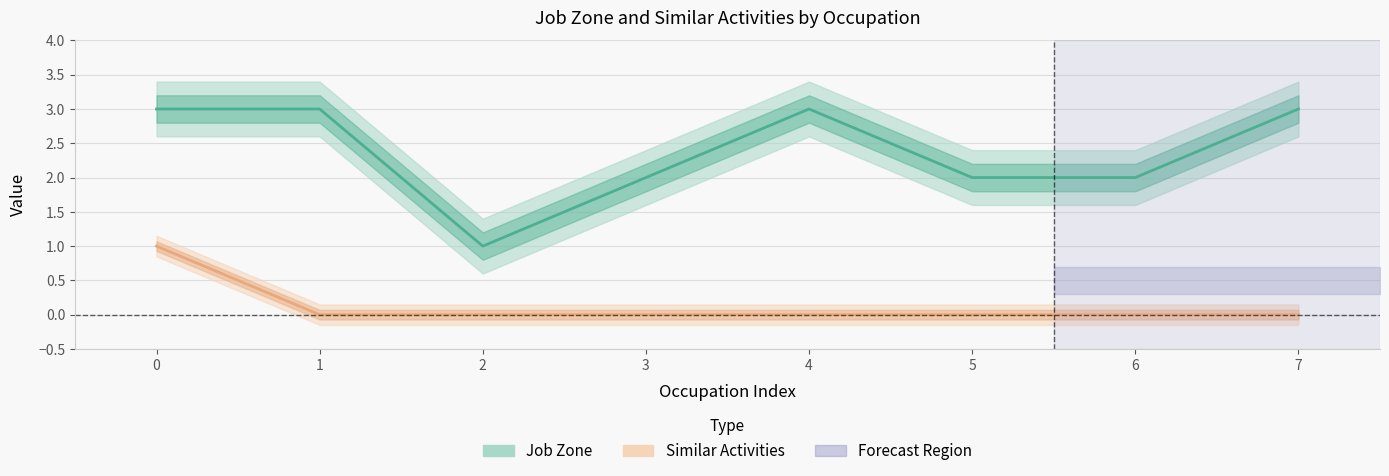

True or false: Similar Activities has more than 0 points higher than both neighbors.

False